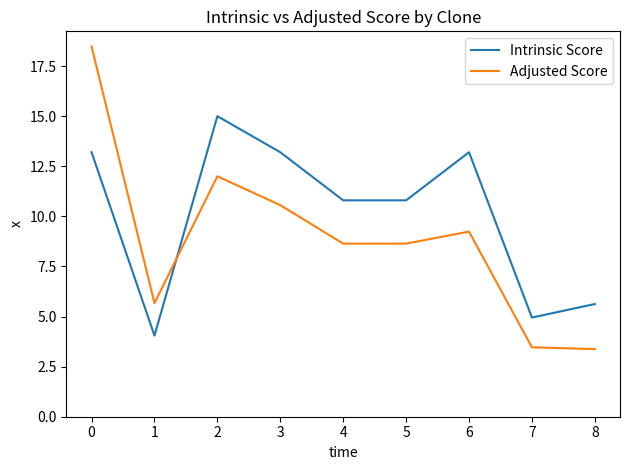

How many interior local peaks does the Intrinsic Score series have?

2